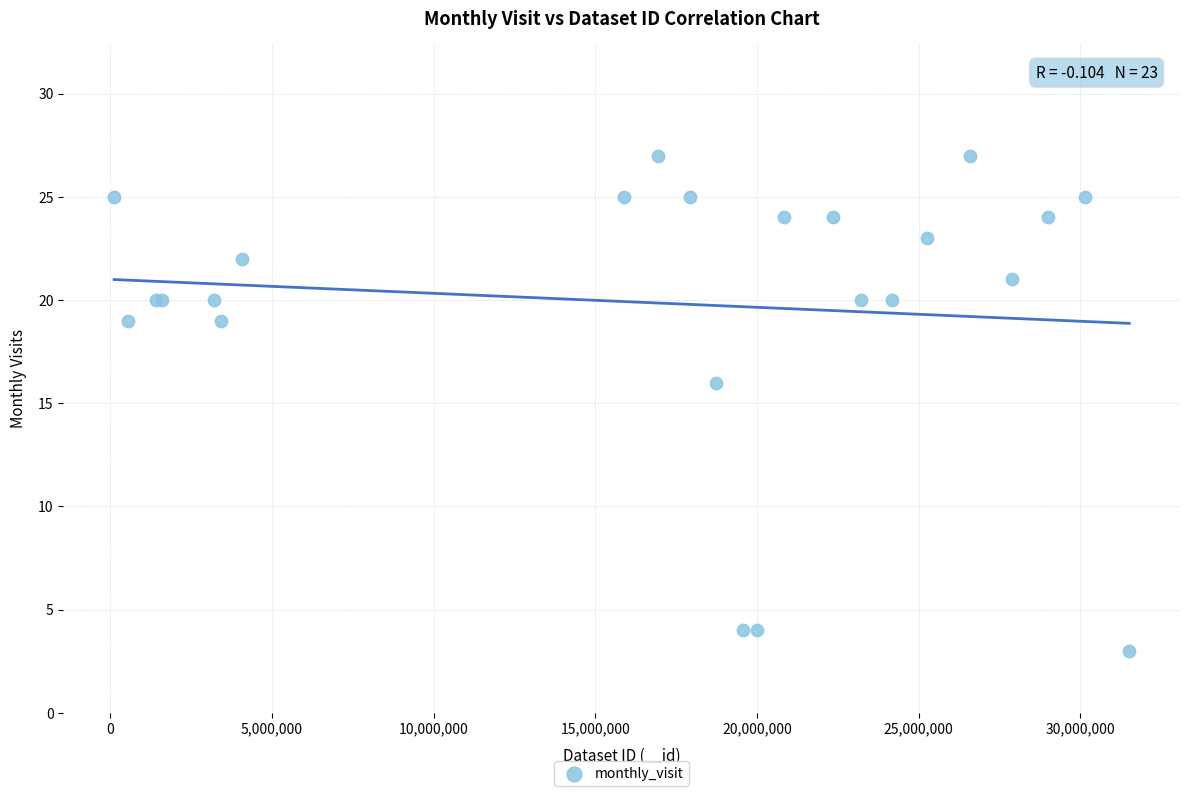

What Y value in the scatter plot is closest to 15?

16